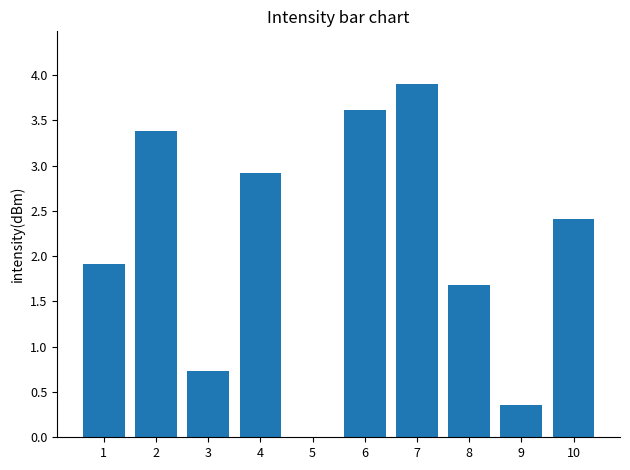

Between 8 and 6, which is larger?

6